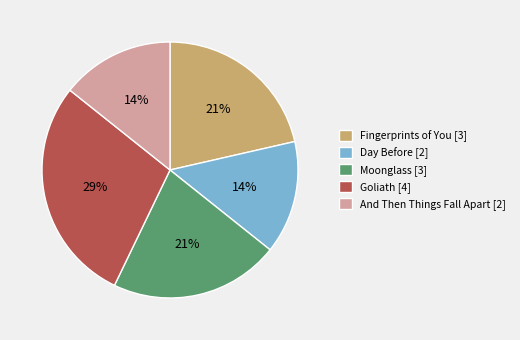

To the nearest percent, what is the difference between the Fingerprints of You and Day Before slice percentages?

7%